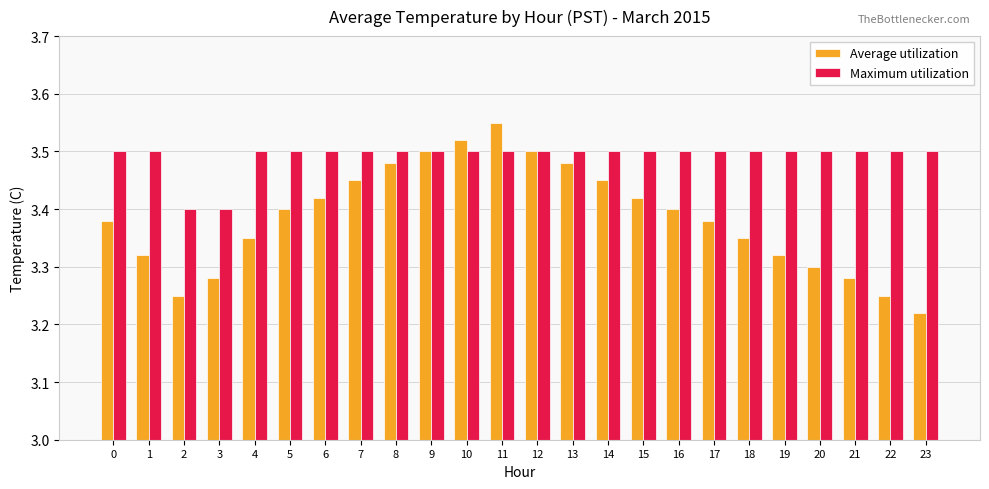

At which label is Average utilization closest to 3?

23